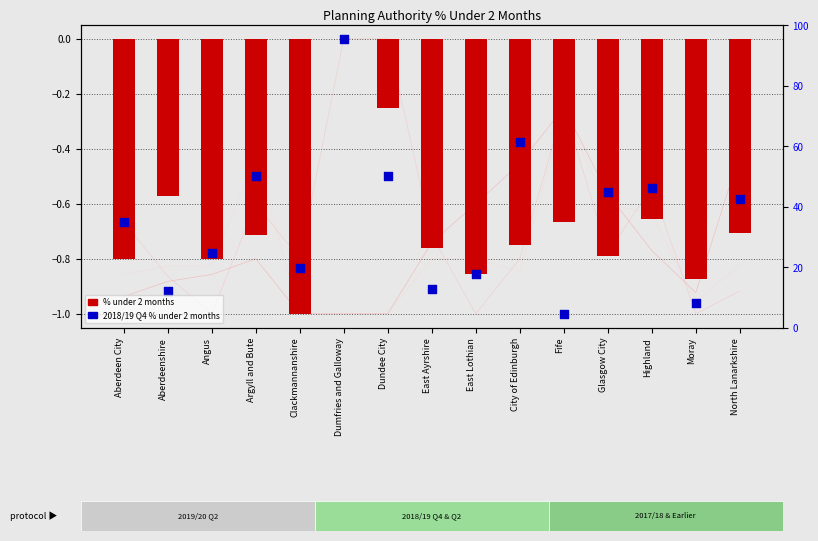

Which series contains the lowest Y value?

% Under 2 months (2018/19 Q2)